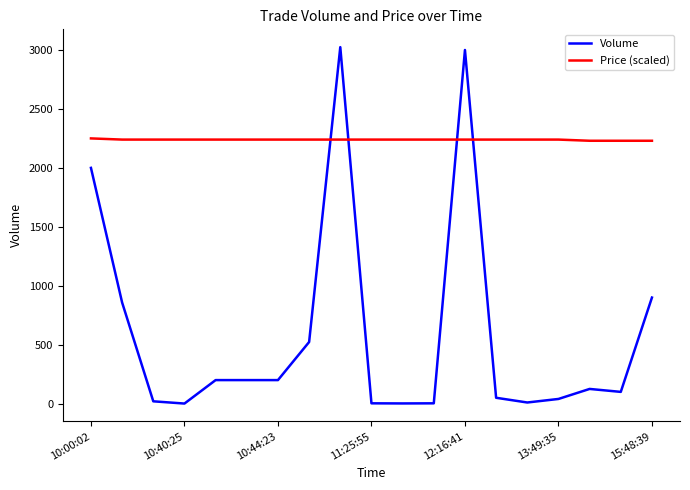

What is the maximum value for Price (scaled)?

2250